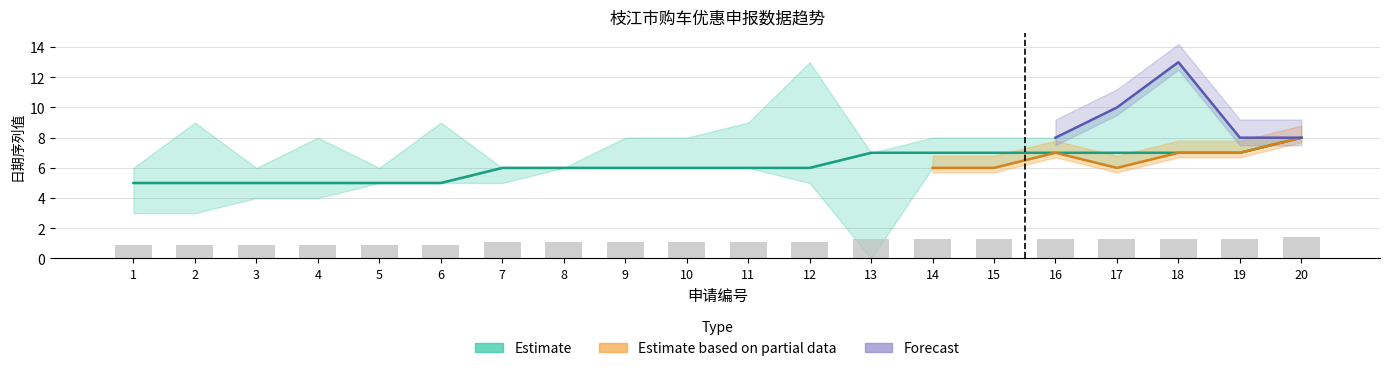

Which has a higher value, 13 or 20?

20